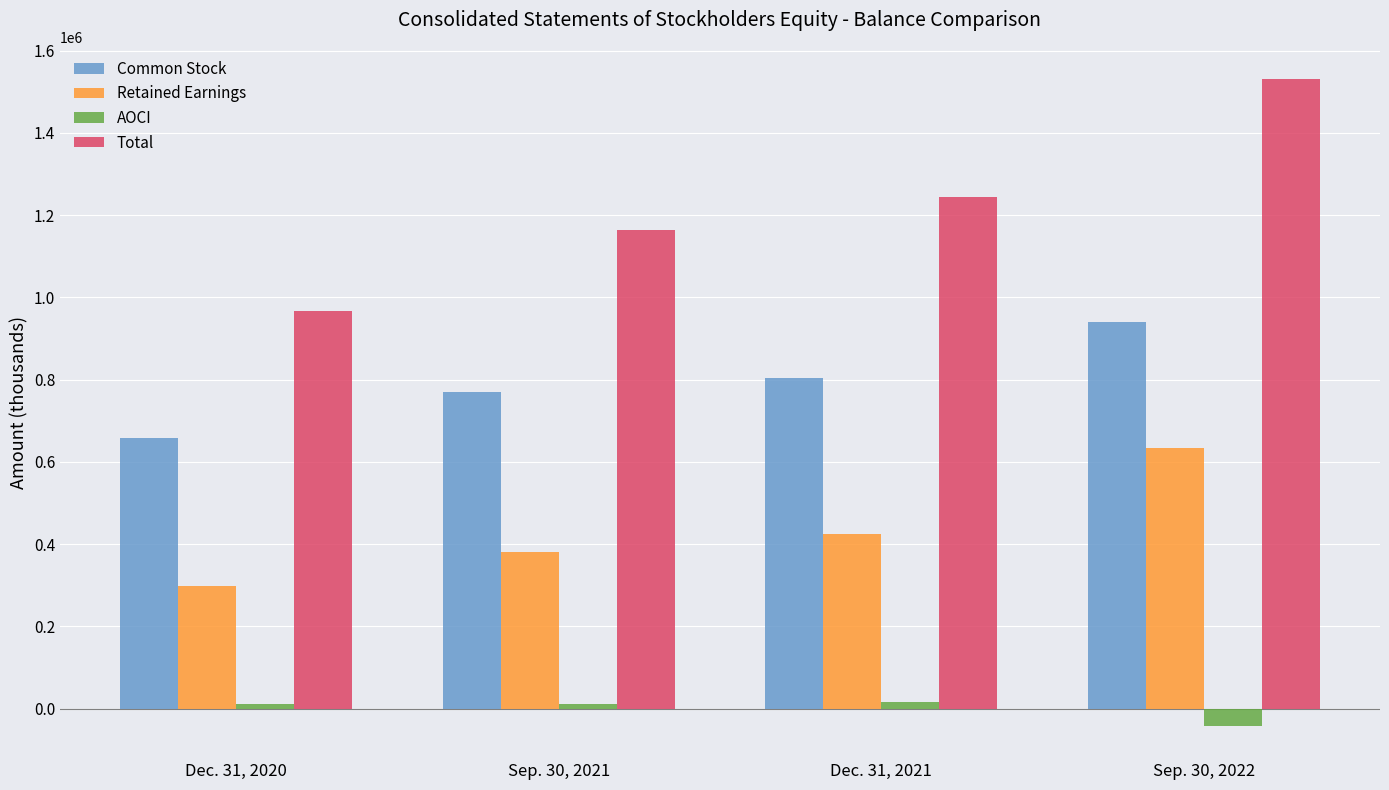

Rank the series by their maximum value, from lowest to highest.

AOCI, Retained Earnings, Common Stock, Total